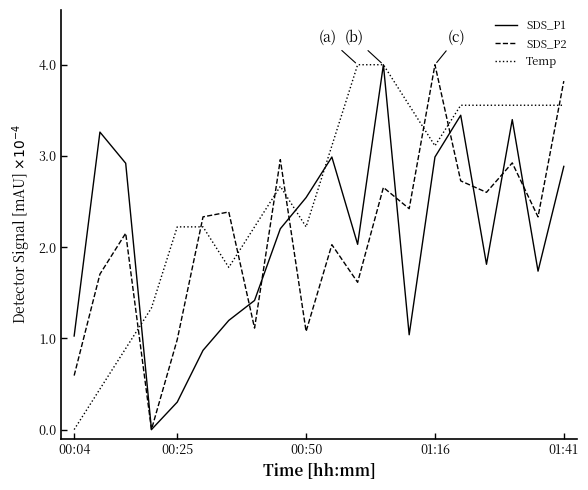

Which series has the largest total across all categories?

Temp